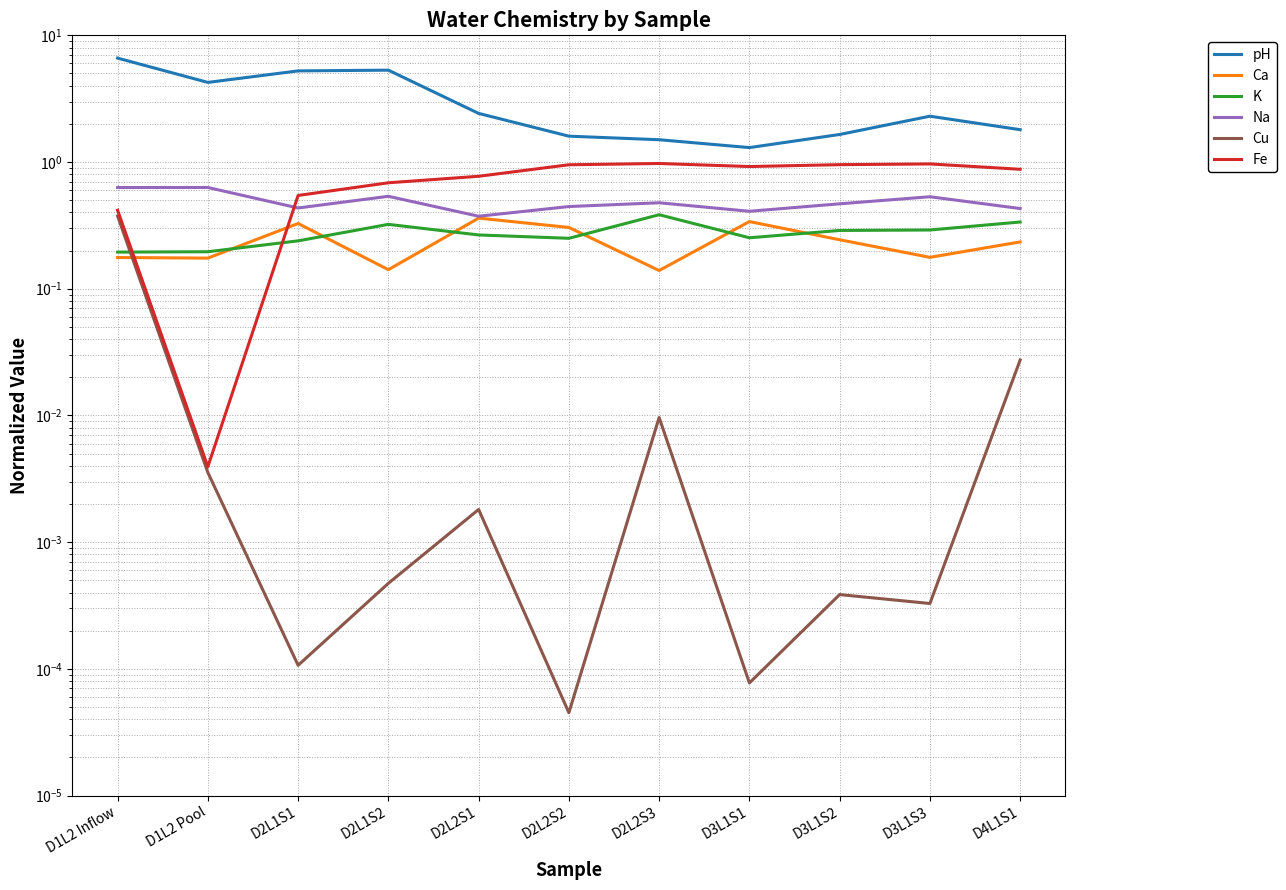

What is the spread (max minus min) of values at D1L2 Inflow?

6.4